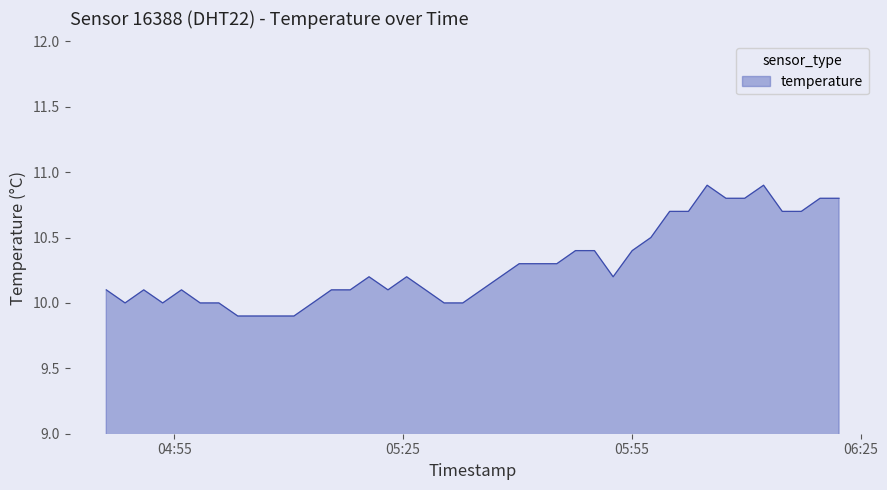

What is the difference between the maximum and minimum values?

1.0